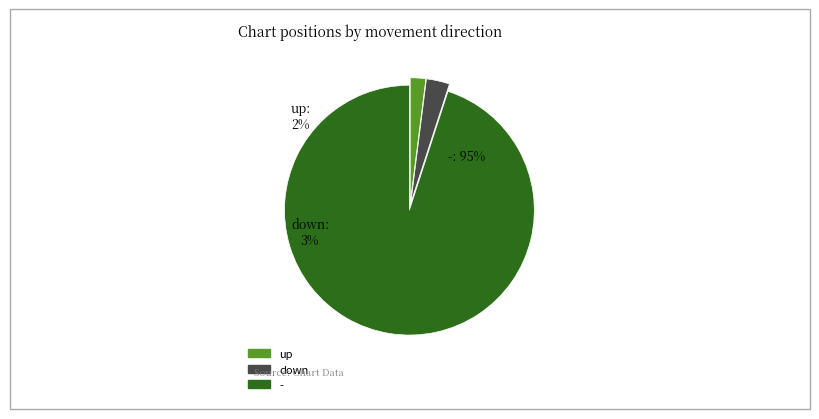

What is the ratio of the value at down to the value at up?

1.5